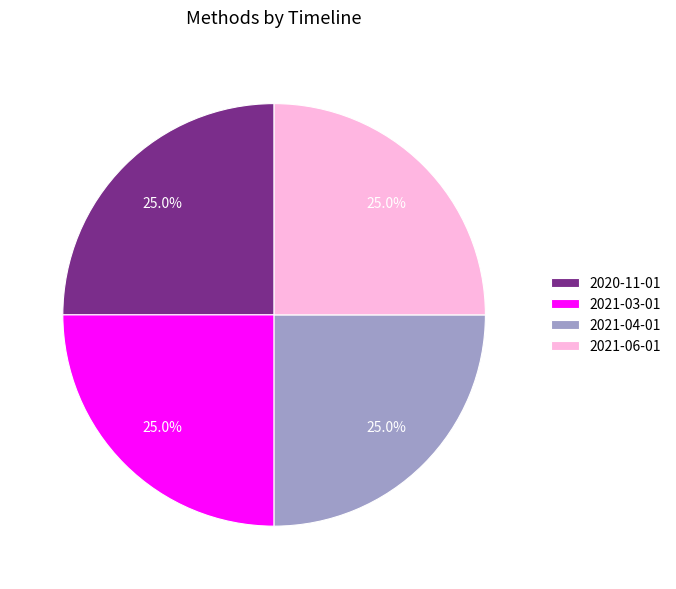

What percentage is the 2021-06-01 slice, to the nearest percent?

25%